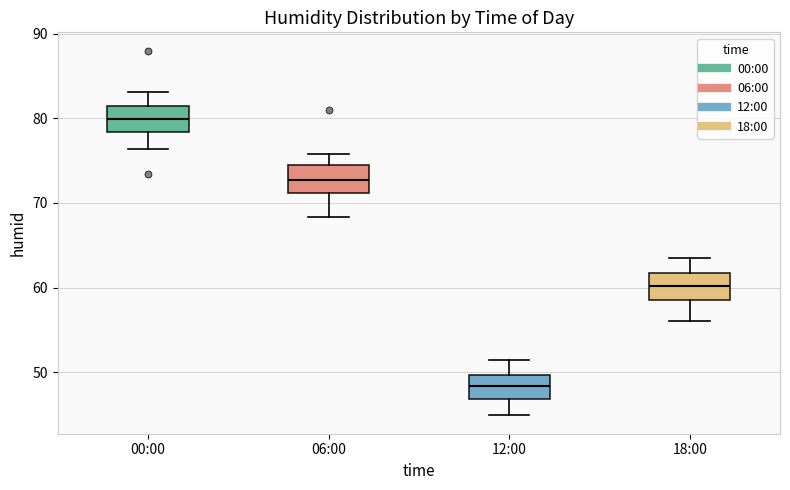

Which box's median line is the highest?

00:00